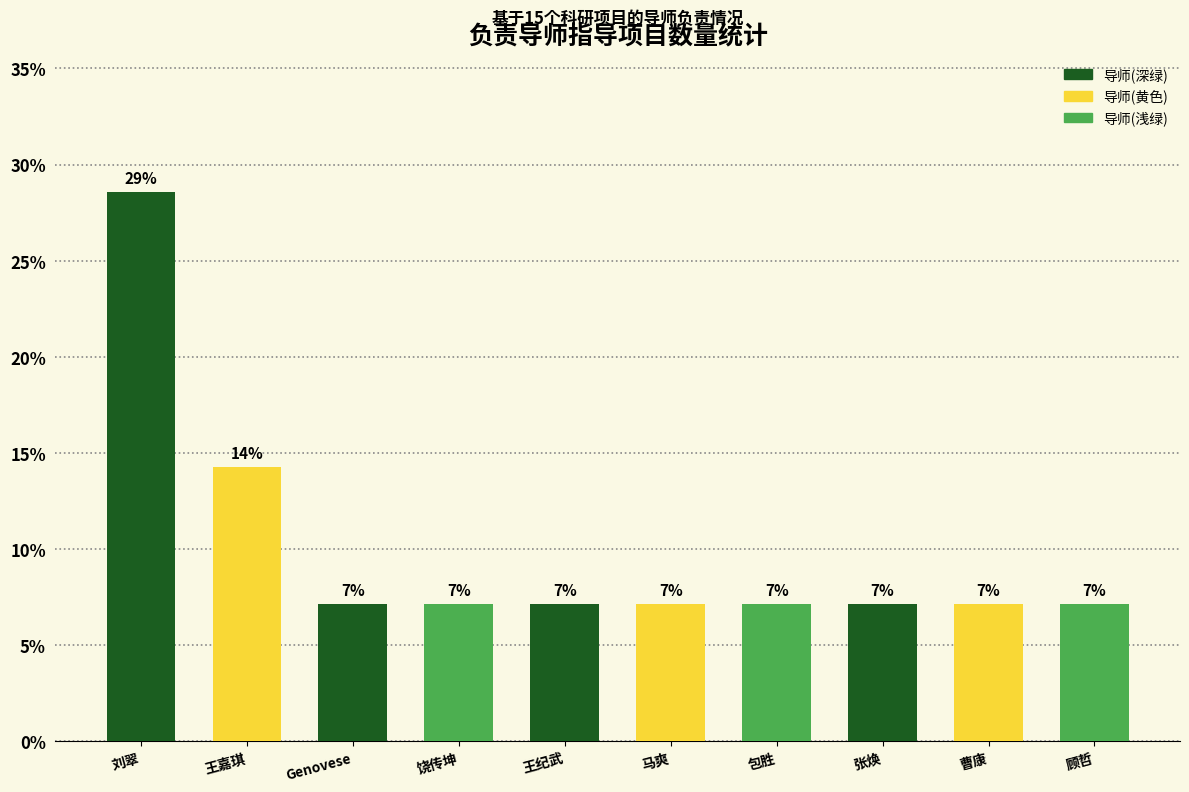

Does the chart contain any negative values?

No